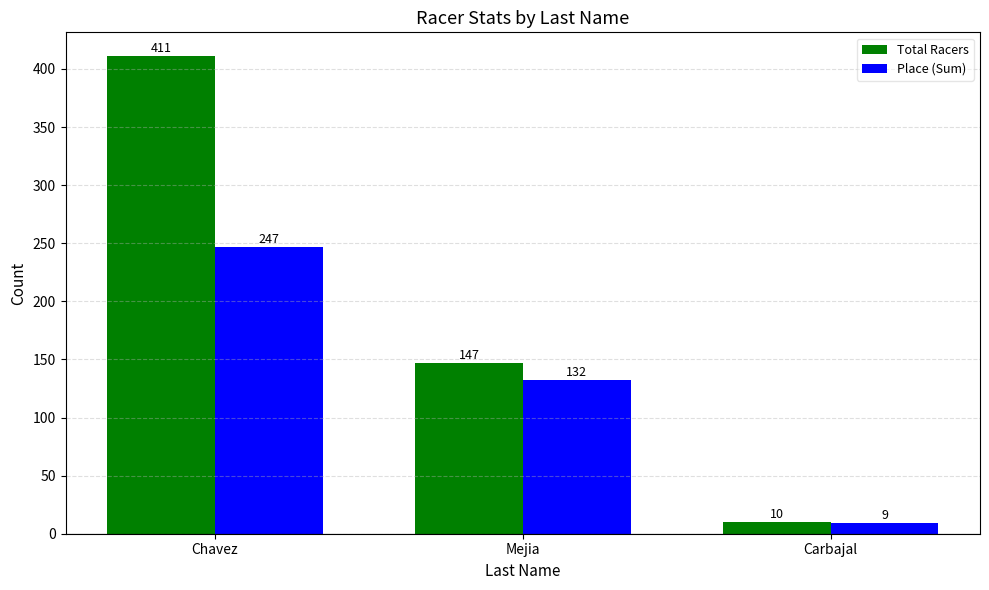

True or false: Total Racers has a value of 170 at Chavez.

False